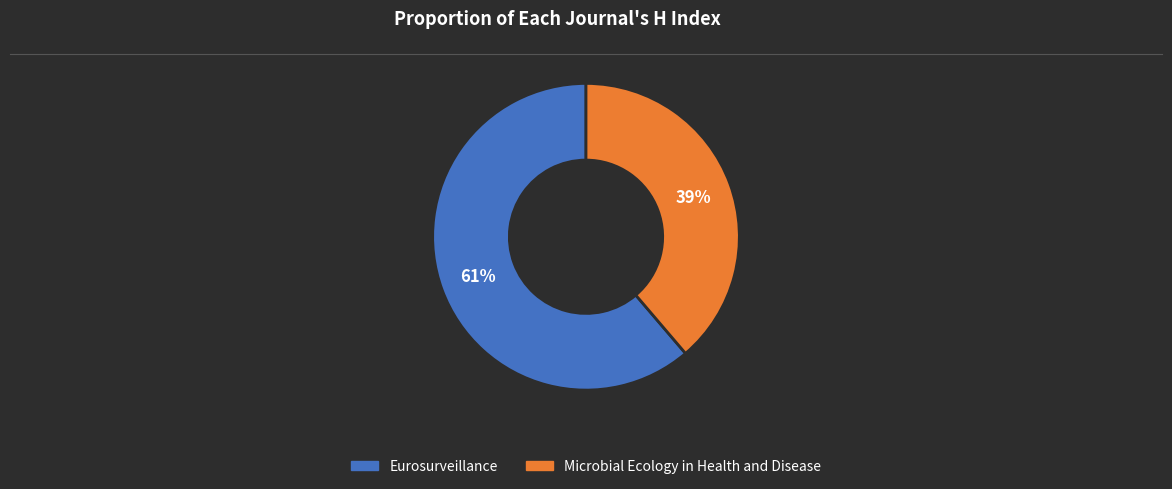

Is it true that Microbial Ecology in Health and Disease is 39% of the pie?

True